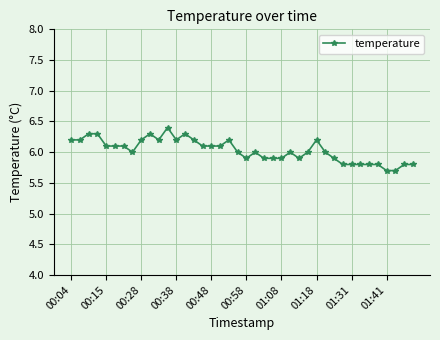

What is the greatest value displayed?

6.4